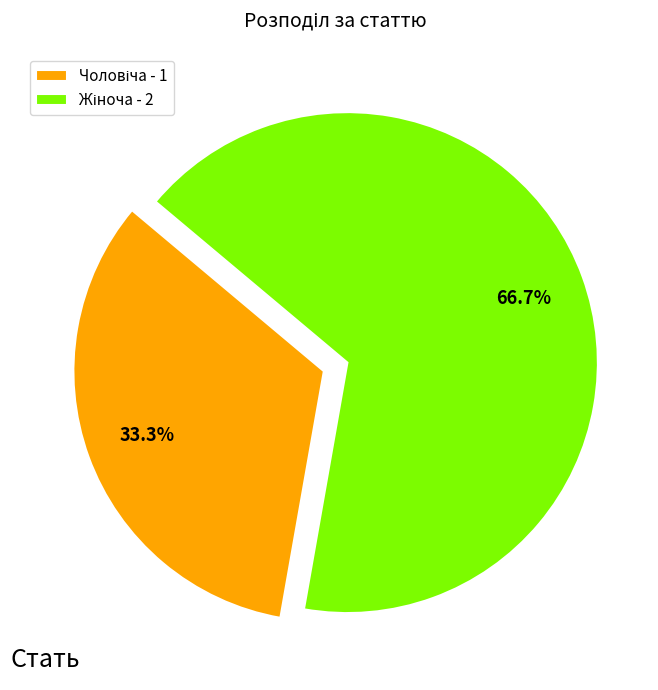

To the nearest percent, what is the average slice percentage?

50%